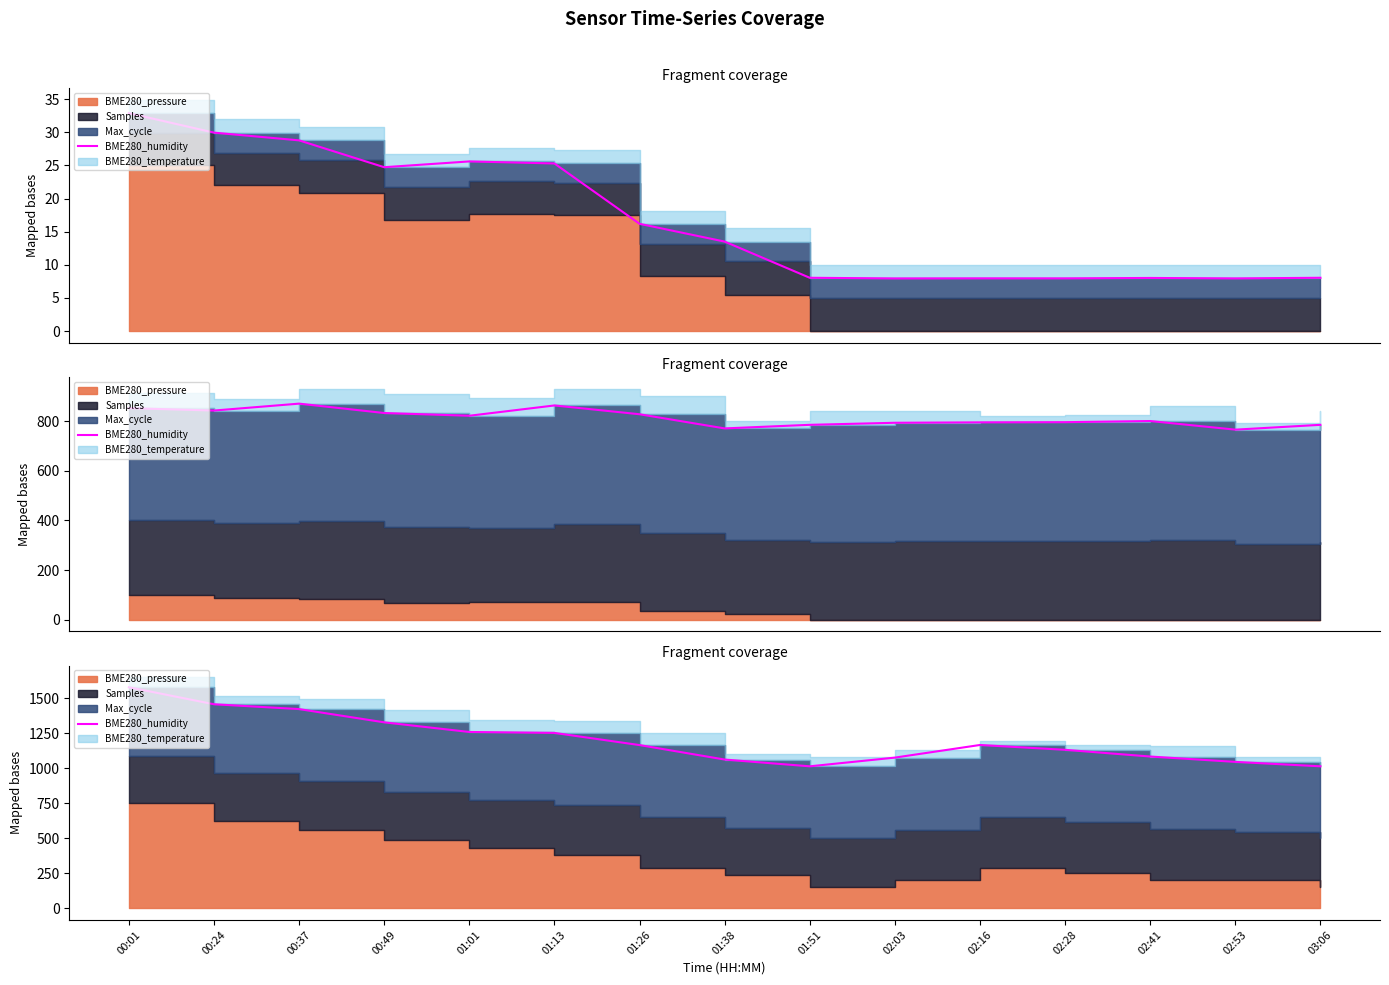

Approximately how many times larger is the value at 02:41 compared to 00:01?

0.7